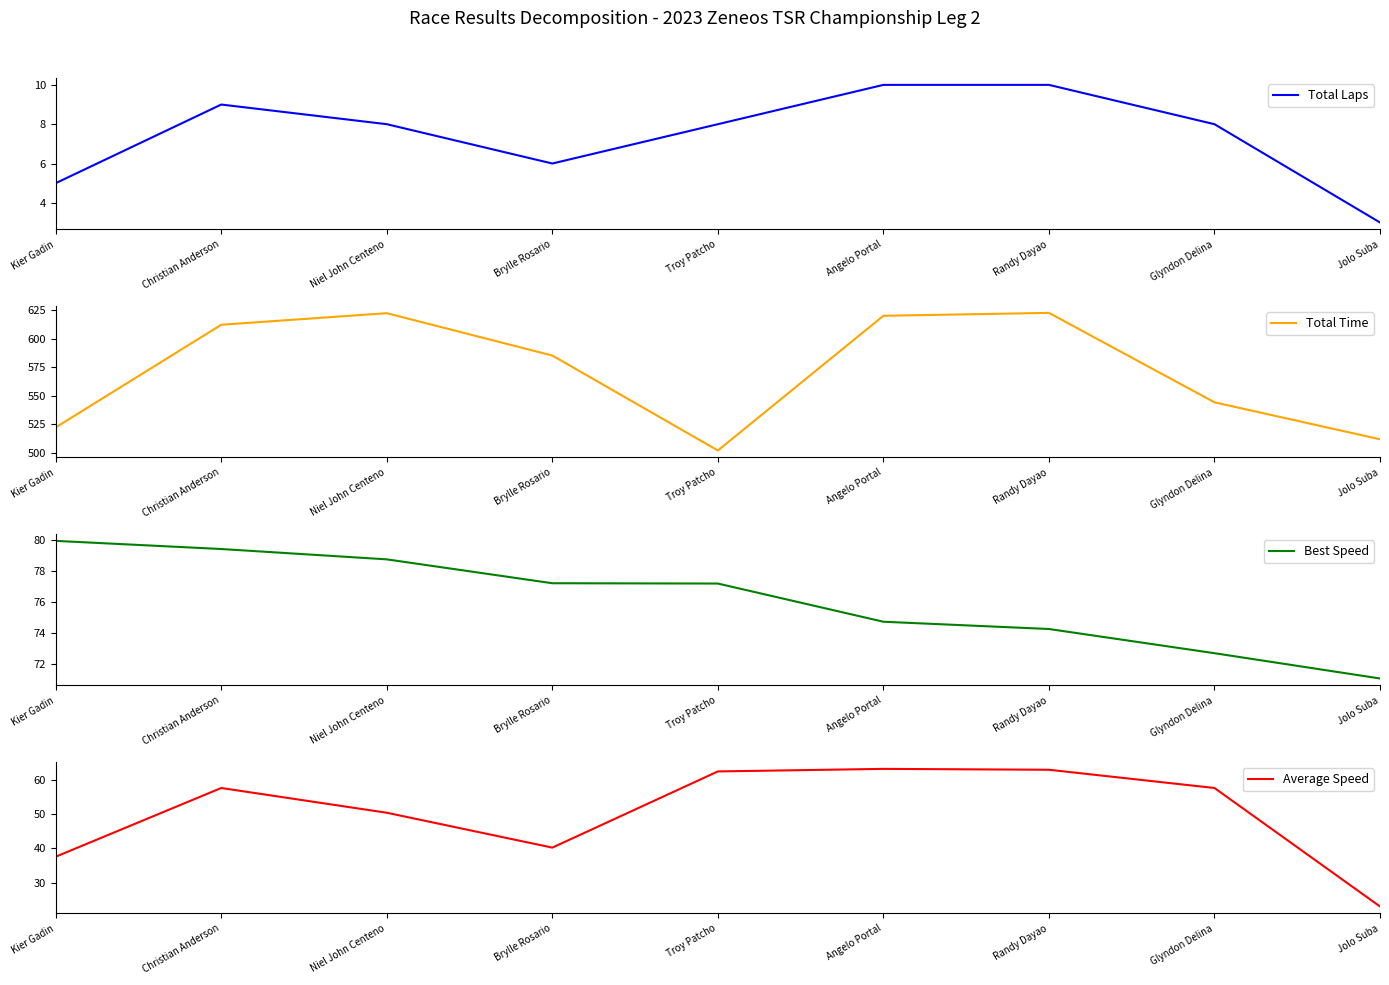

What is the spread (max minus min) of values at Jolo Suba?

509.0